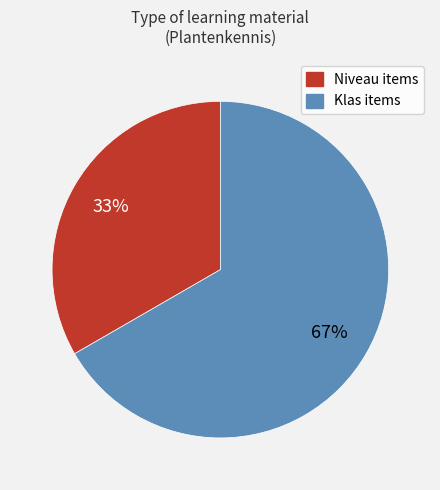

Does any single category account for the majority?

Yes